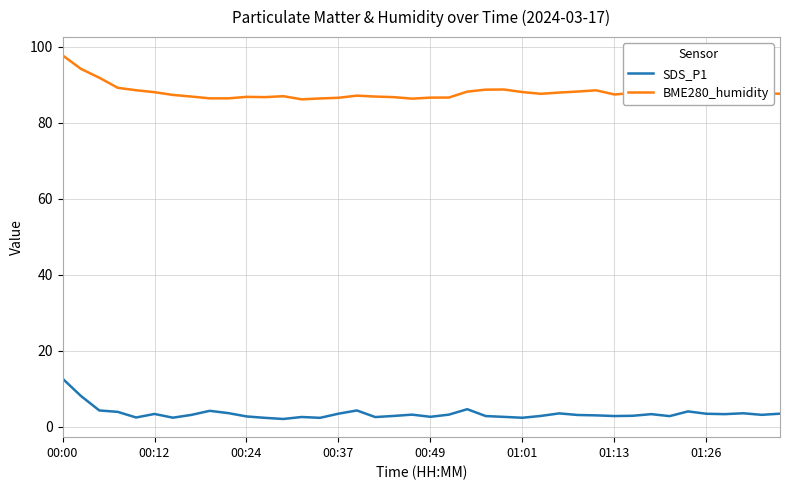

What is the greatest value displayed?

97.7